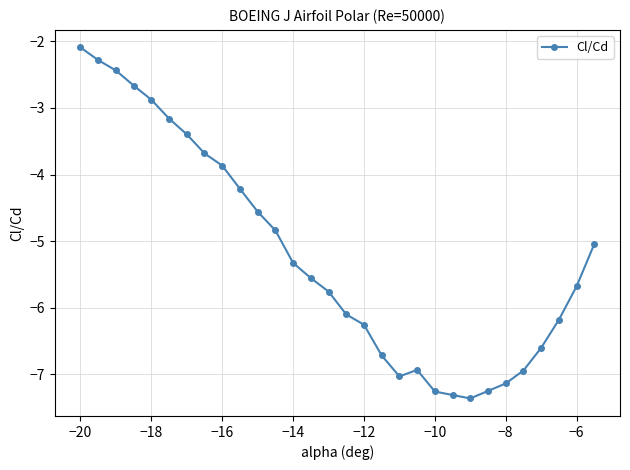

What is the maximum value shown in the chart?

-2.1